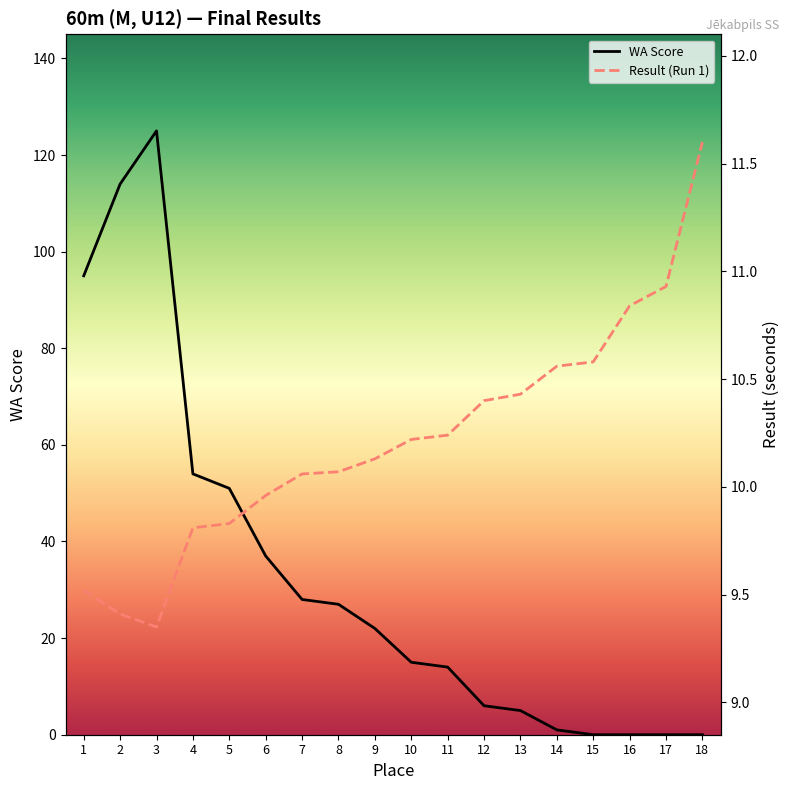

How many intersections are there between WA Score and Result (Run 1)?

1